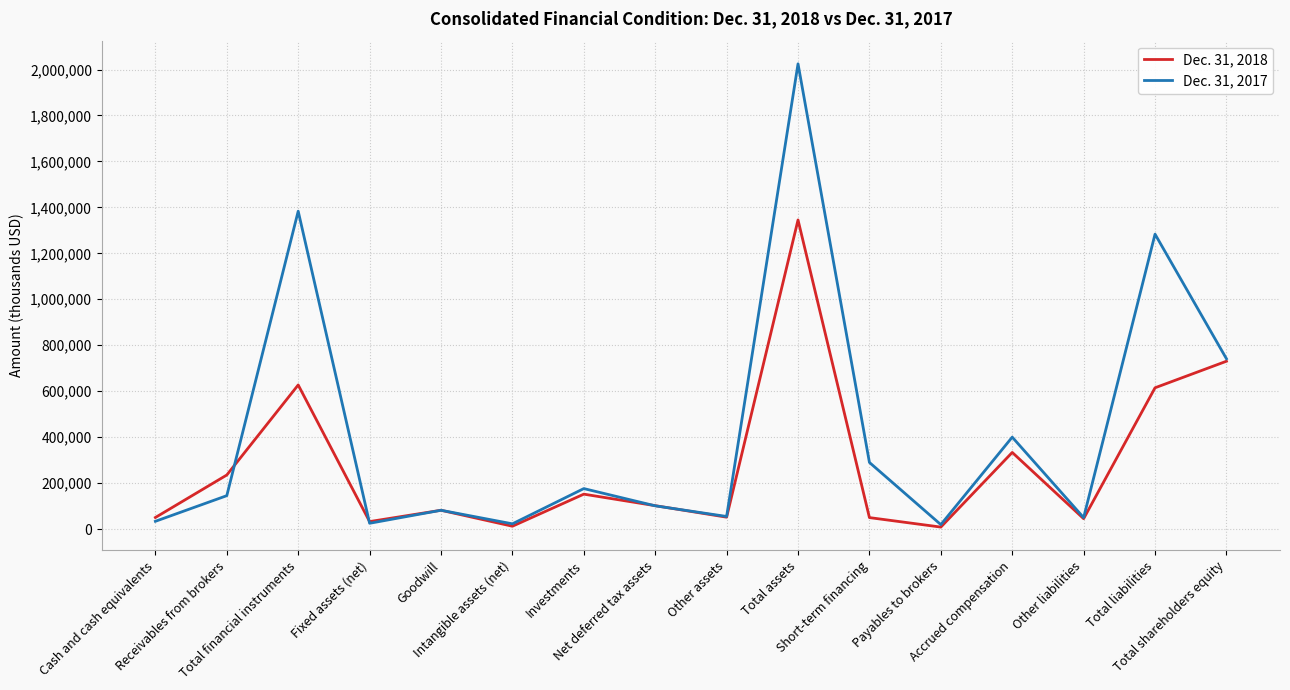

What position from the left is Goodwill?

5